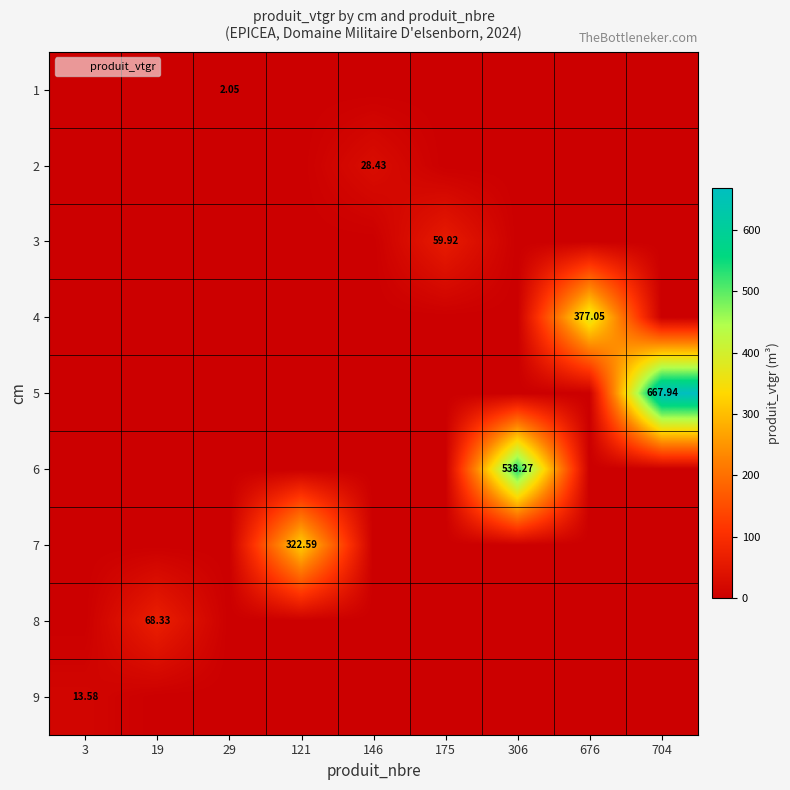

The value of 6 at 704 is 218.4. True or false?

False